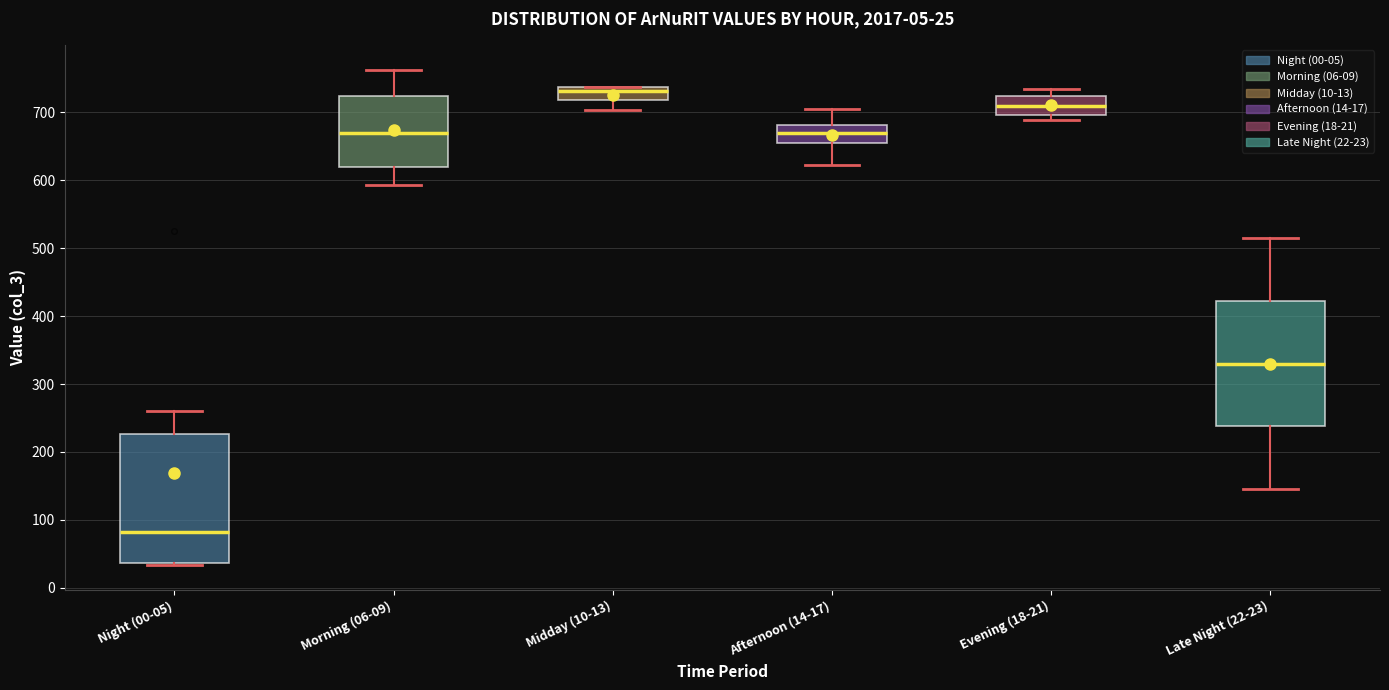

Which box has the highest median line?

Midday (10-13)